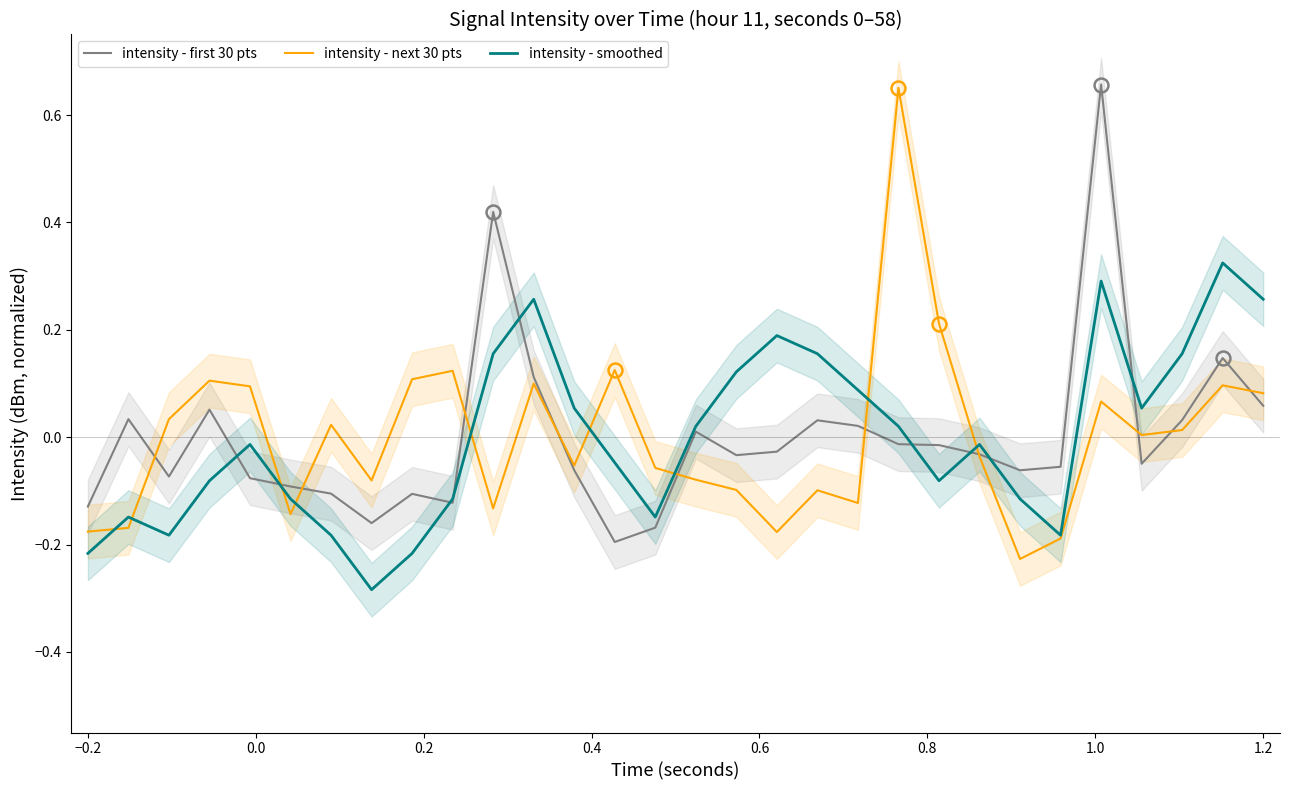

True or false: intensity - first 30 pts has a value of -0.2 at −0.2.

False